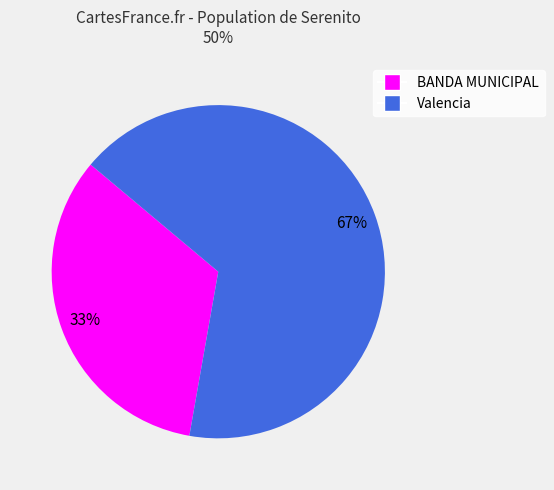

Is there a majority slice in this chart?

Yes